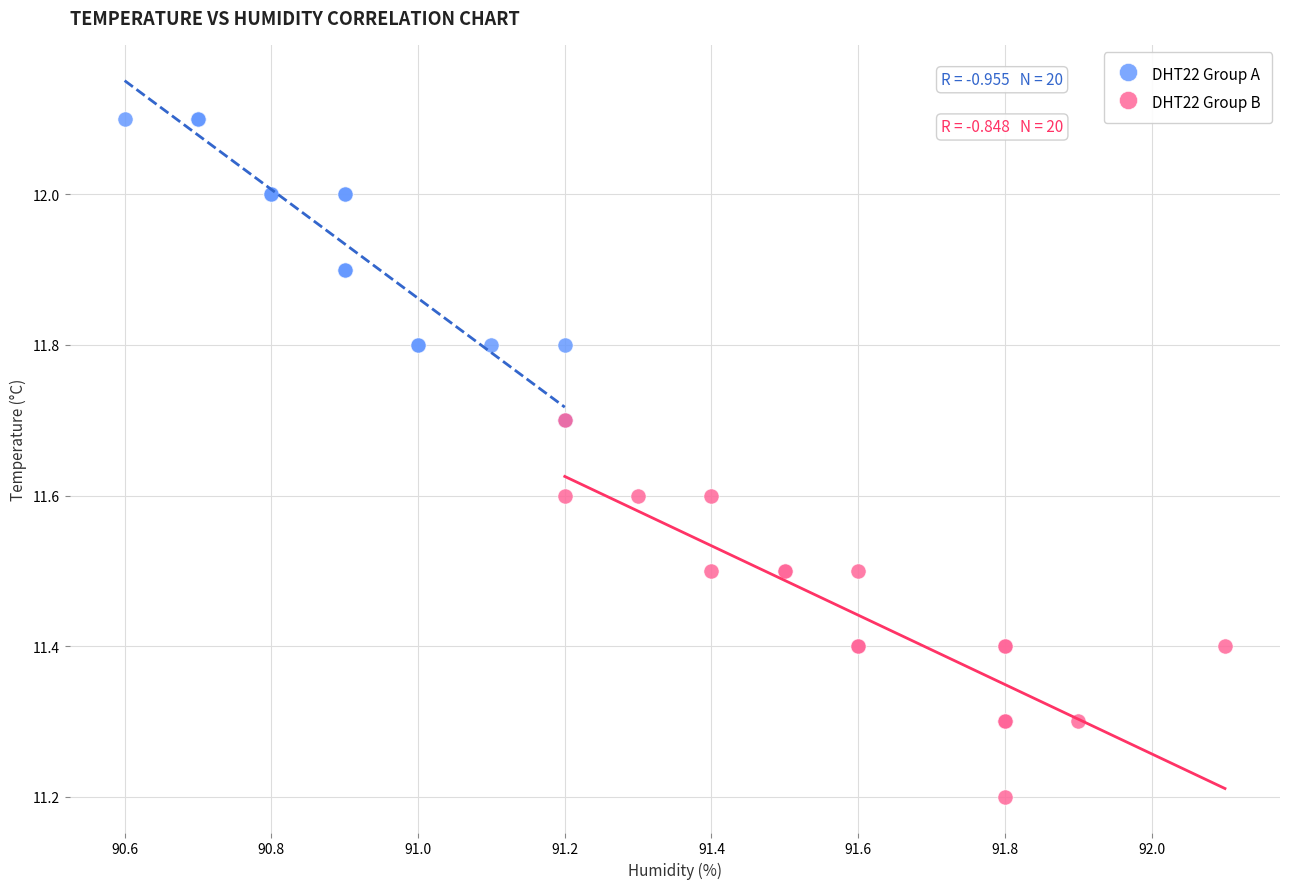

Which series reaches the maximum Y coordinate?

DHT22 Group A